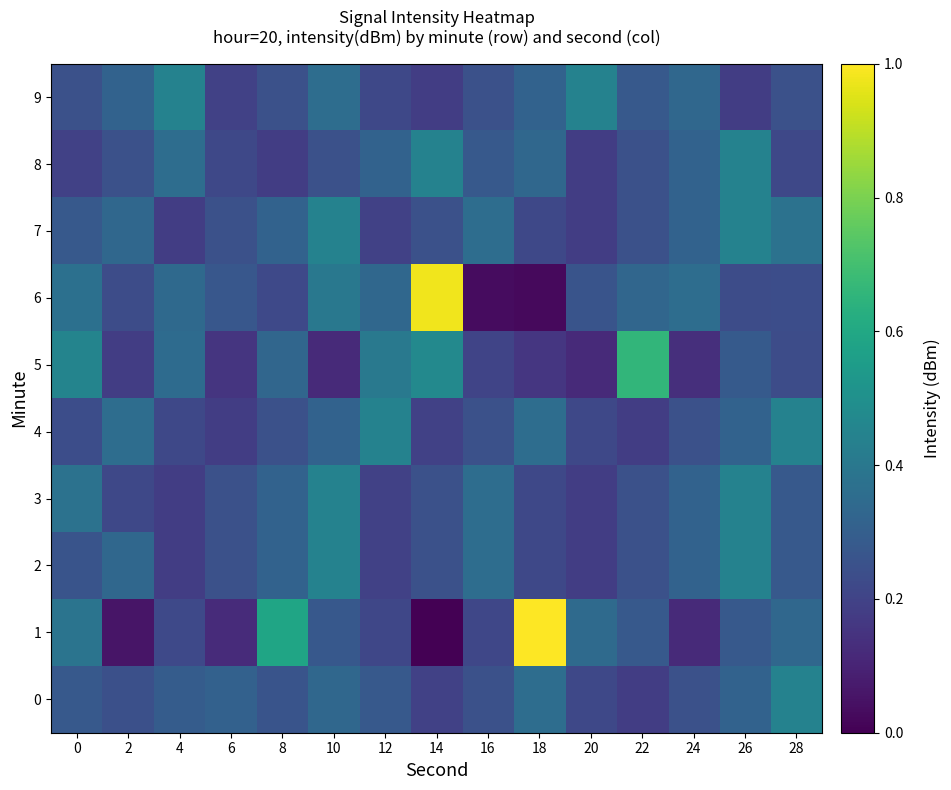

Which category has the lowest value across all series?

14